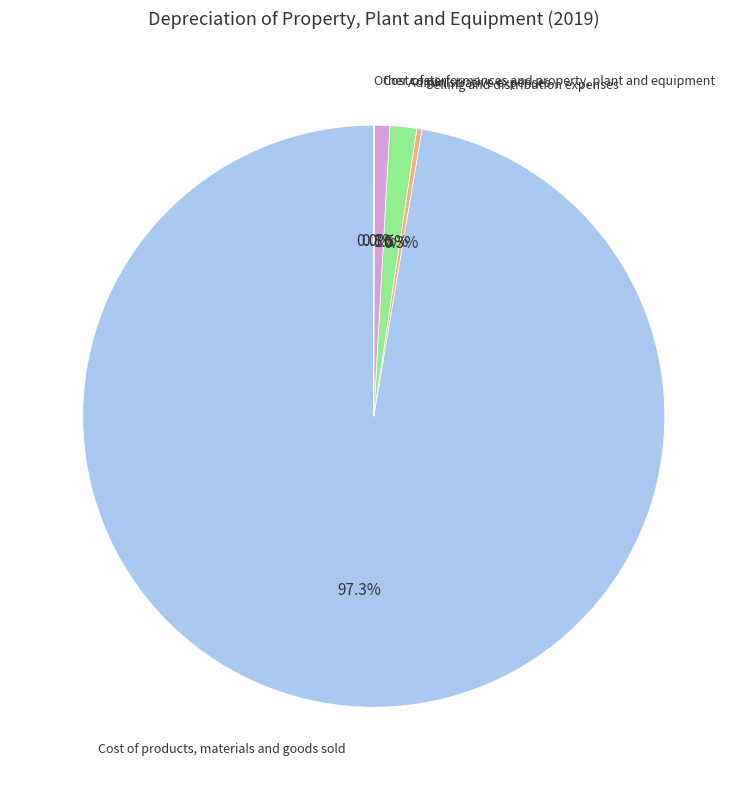

What portion of the pie excludes Selling and distribution expenses?

99.7%